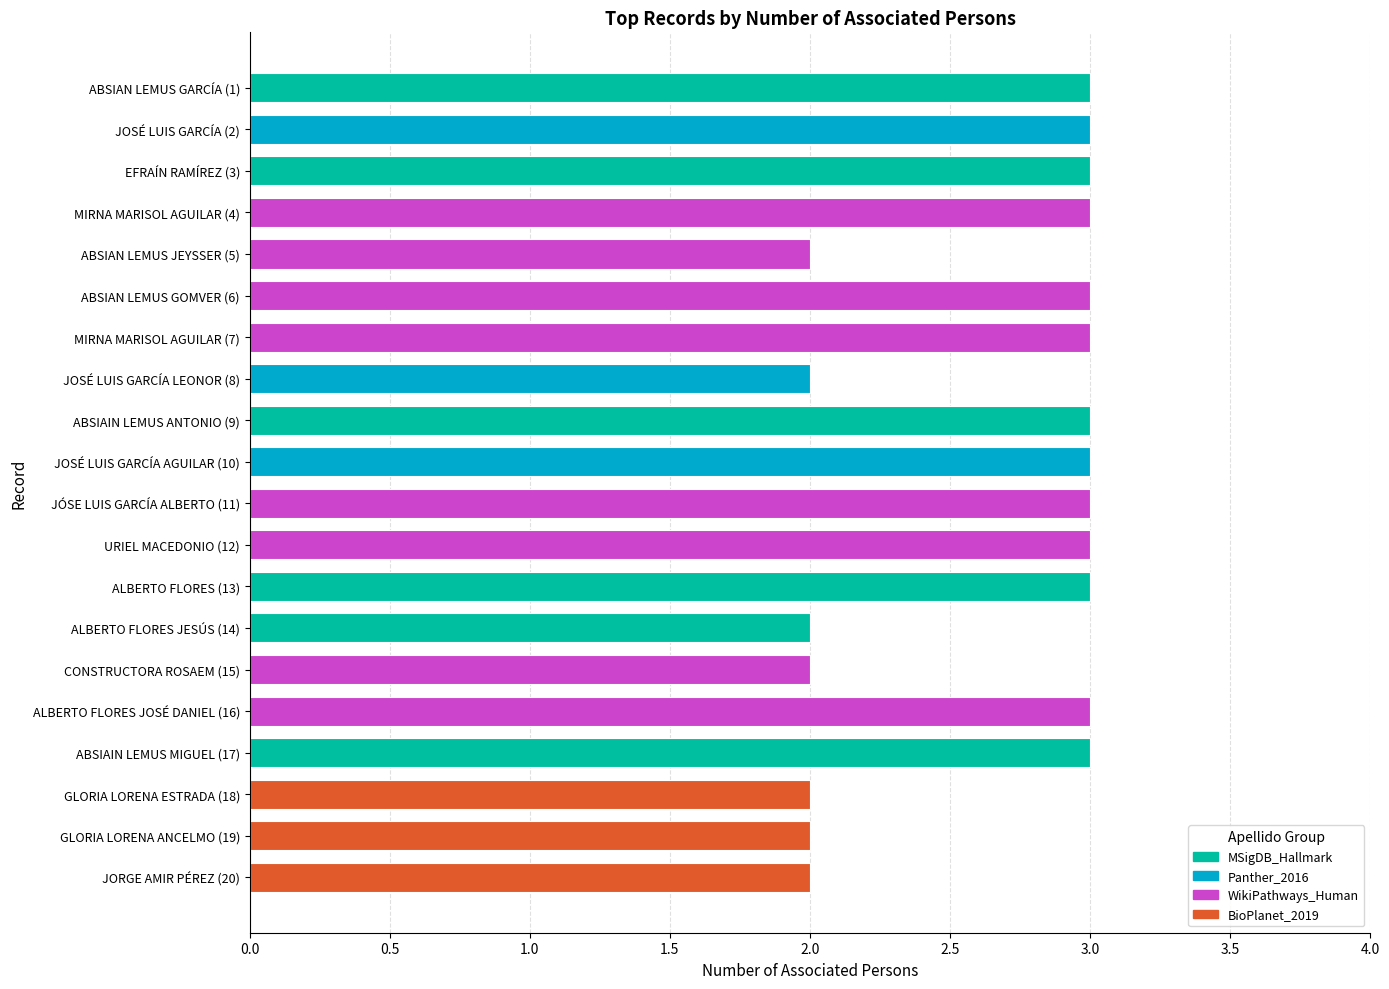

How many categories are shown in the chart?

20